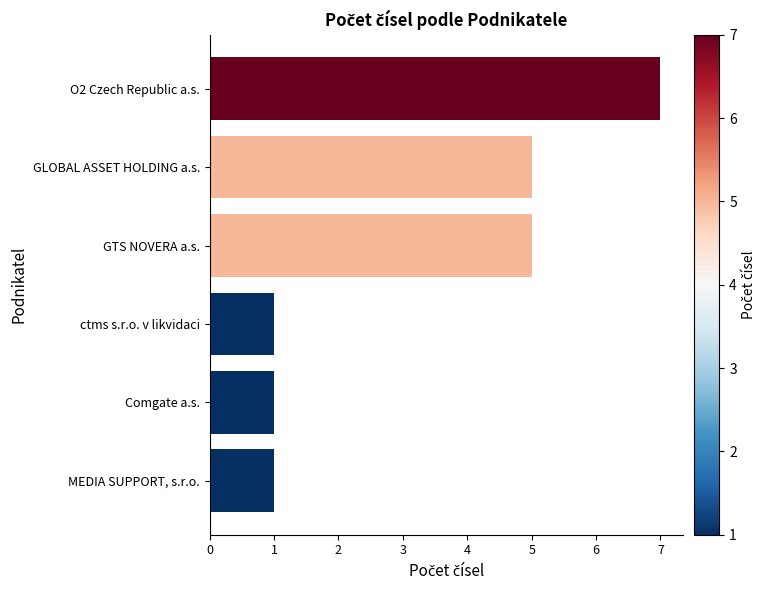

True or false: the data shows 1 at ctms s.r.o. v likvidaci.

True